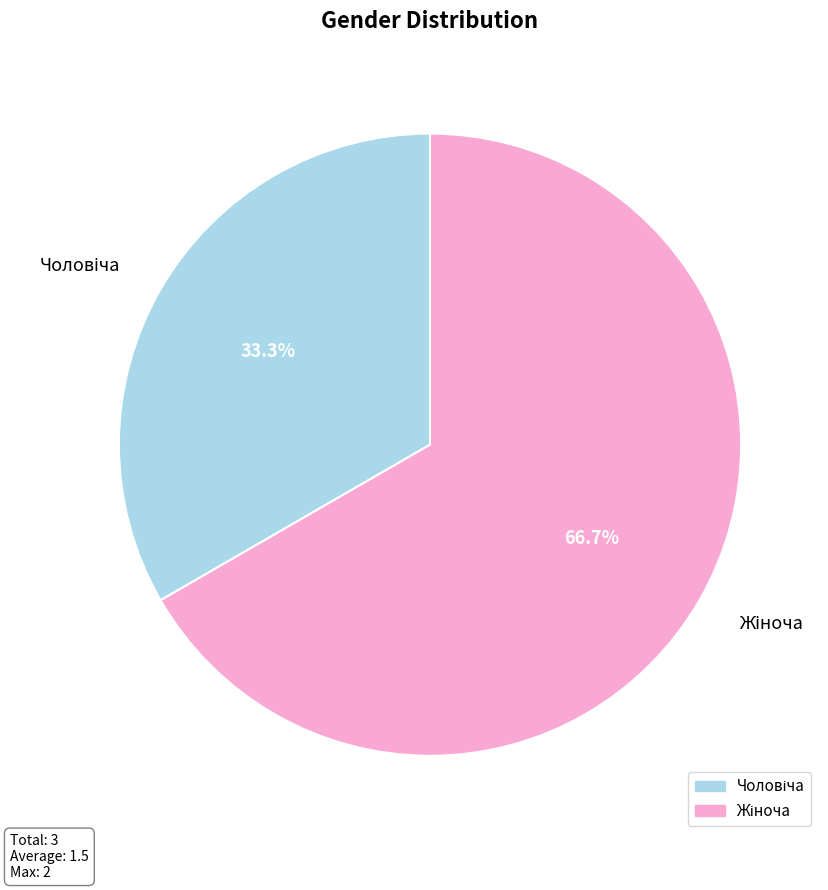

Count the number of slices in the pie.

2